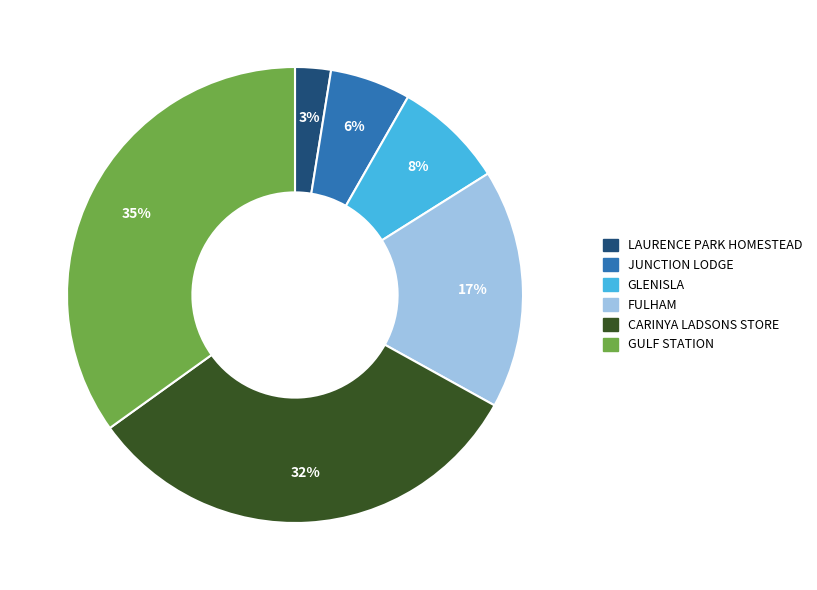

Count the number of slices in the pie.

6